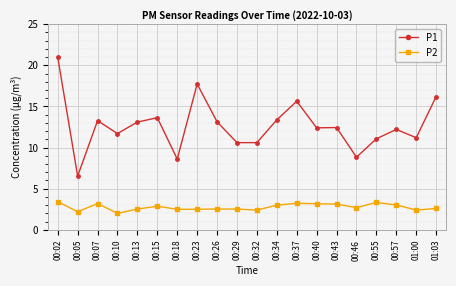

What is the average value of the P1 series?

12.7